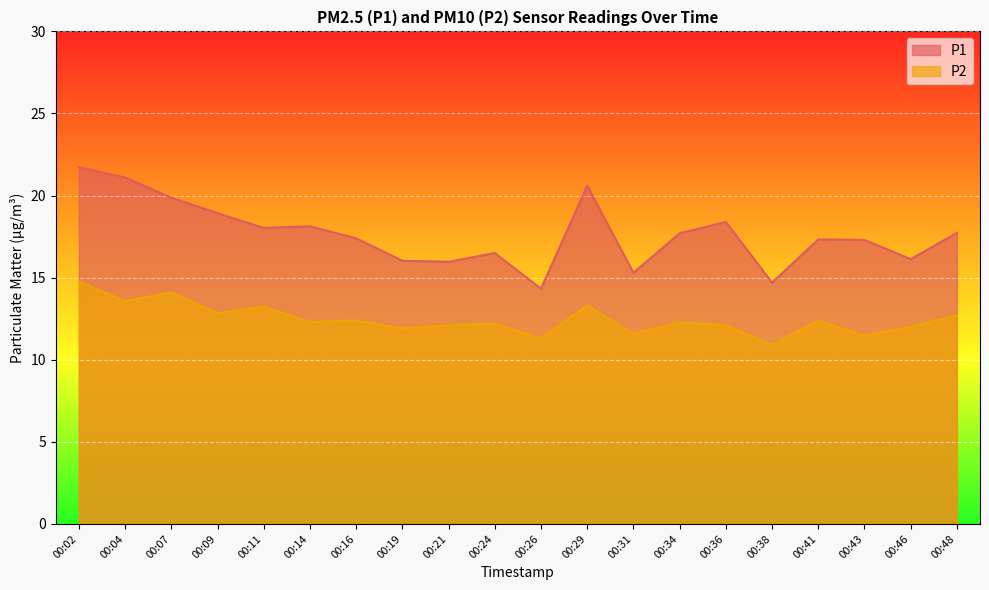

The value of P1 at 00:09 is 18.9. True or false?

True